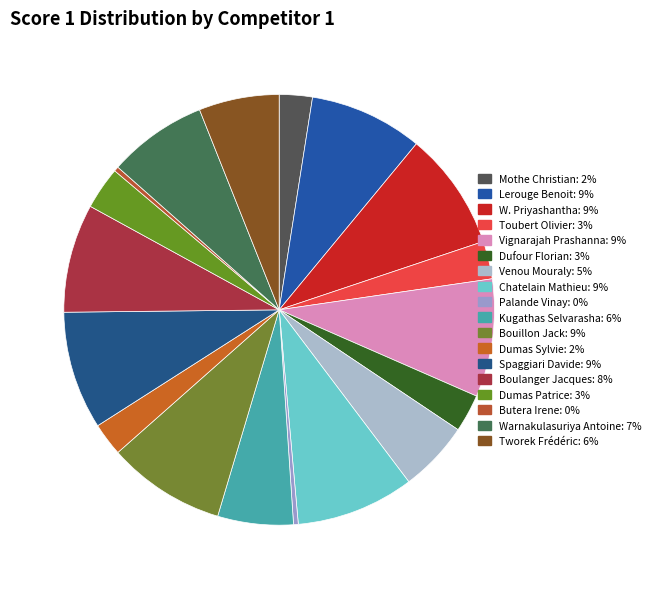

Which category has the biggest portion of the pie?

W. De Alwis Sudath Priyashantha